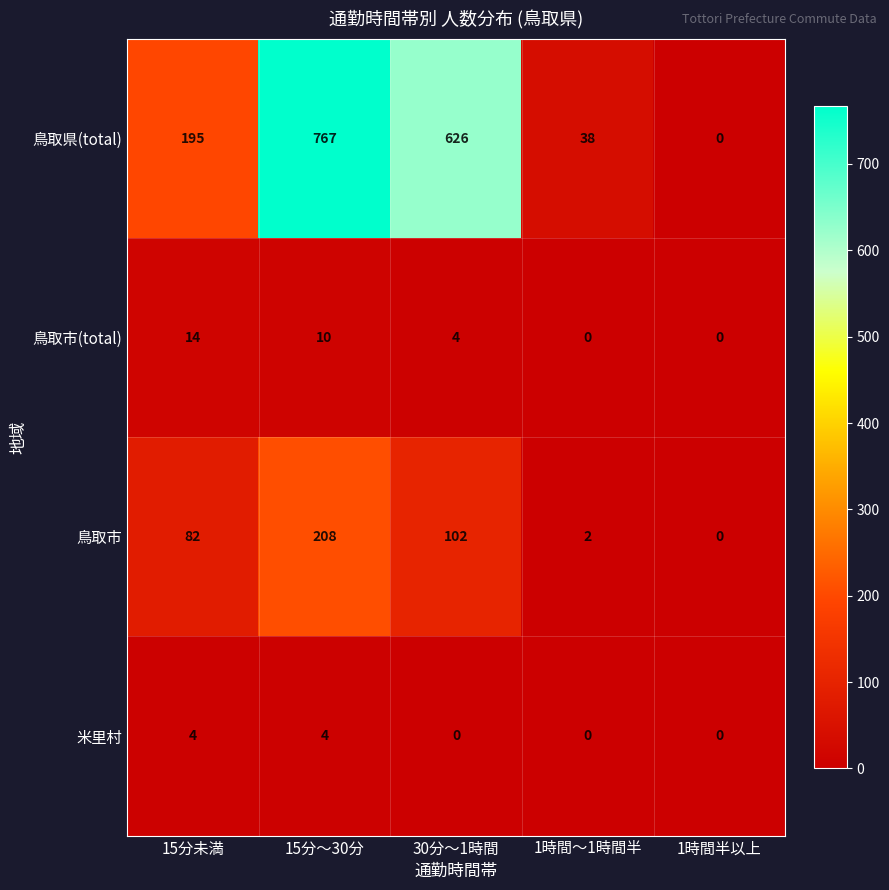

Which category has the highest value across all series?

15分～30分